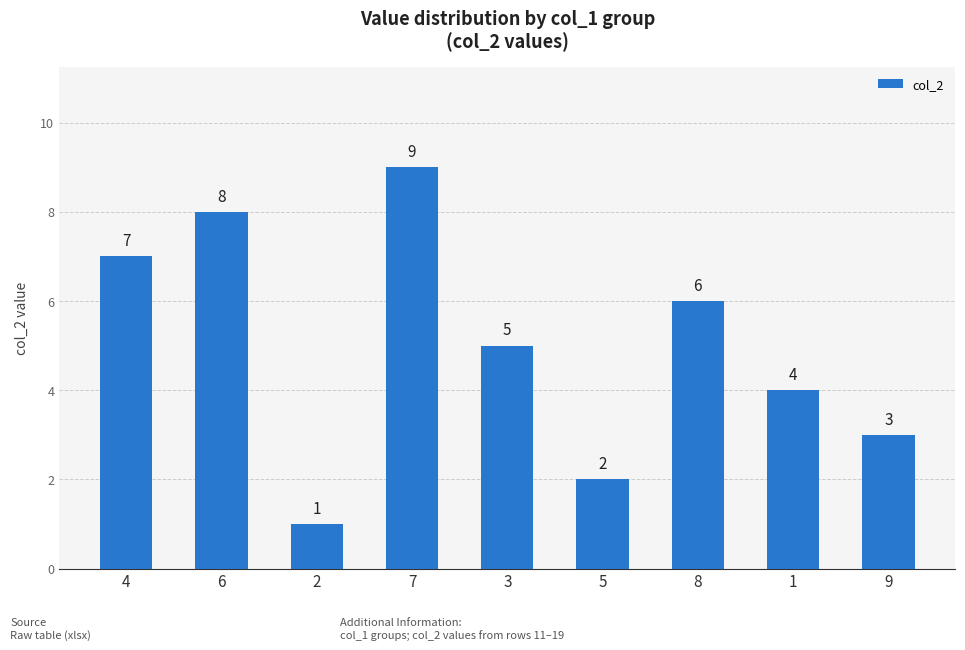

What is the difference between the second highest and minimum values?

7